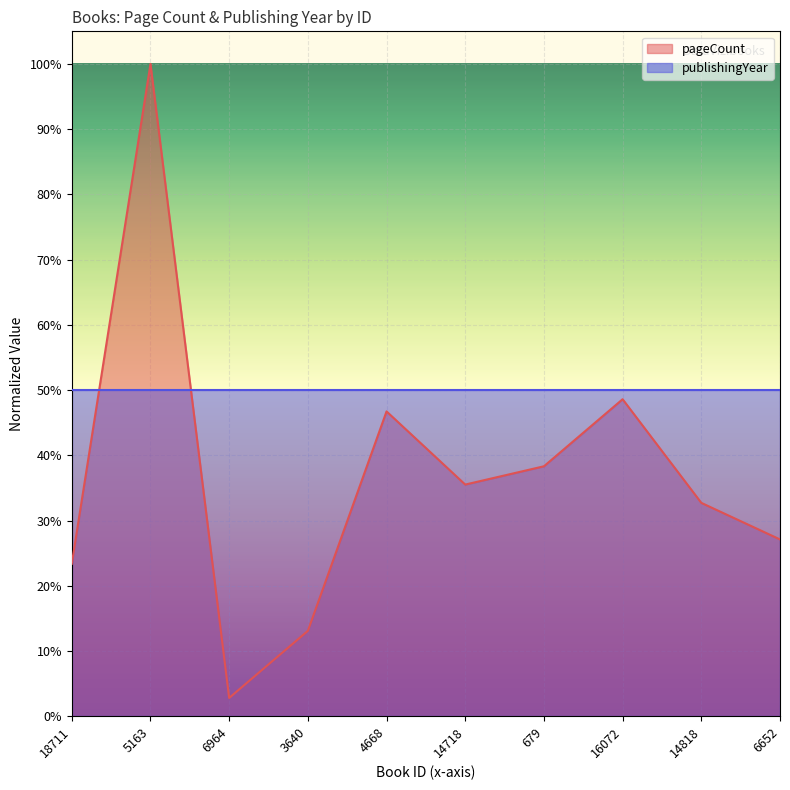

Reading left to right, extract all data points from this chart.

0.2	1.0	0.0	0.1	0.5	0.4	0.4	0.5	0.3	0.3